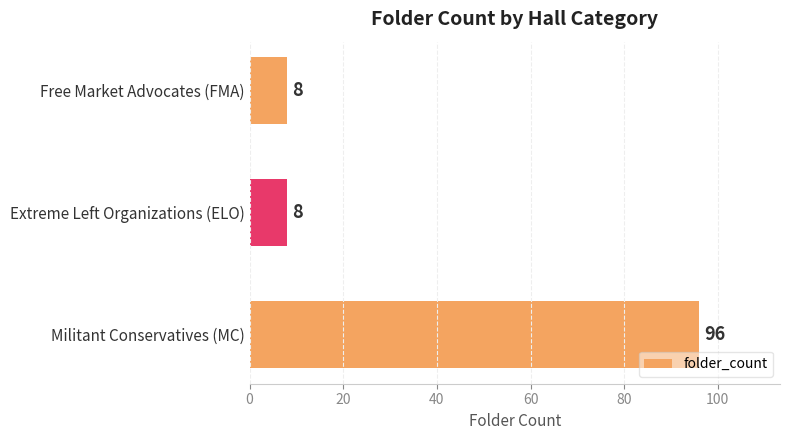

What is the maximum value shown in the chart?

96